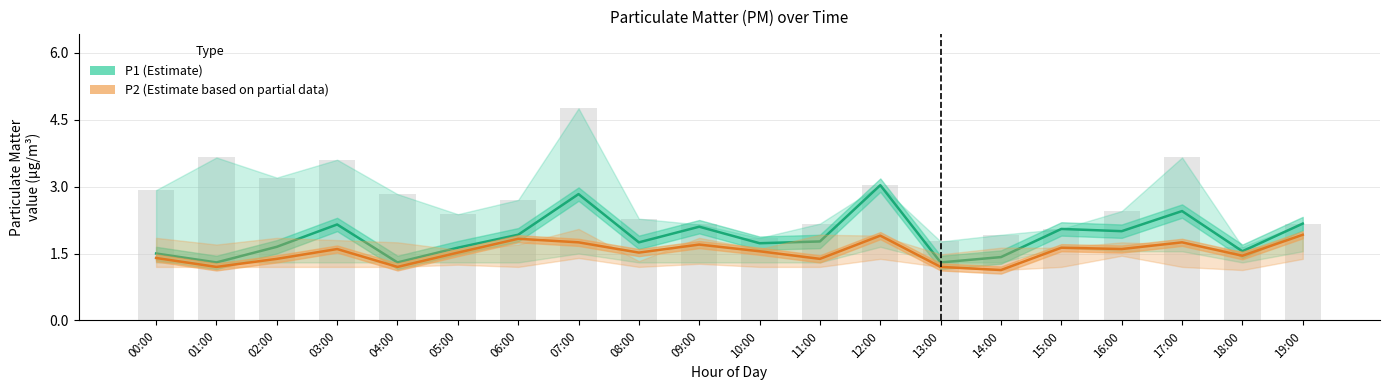

Rank the series by their average value, from highest to lowest.

P1 (Estimate), P2 (Estimate based on partial data)